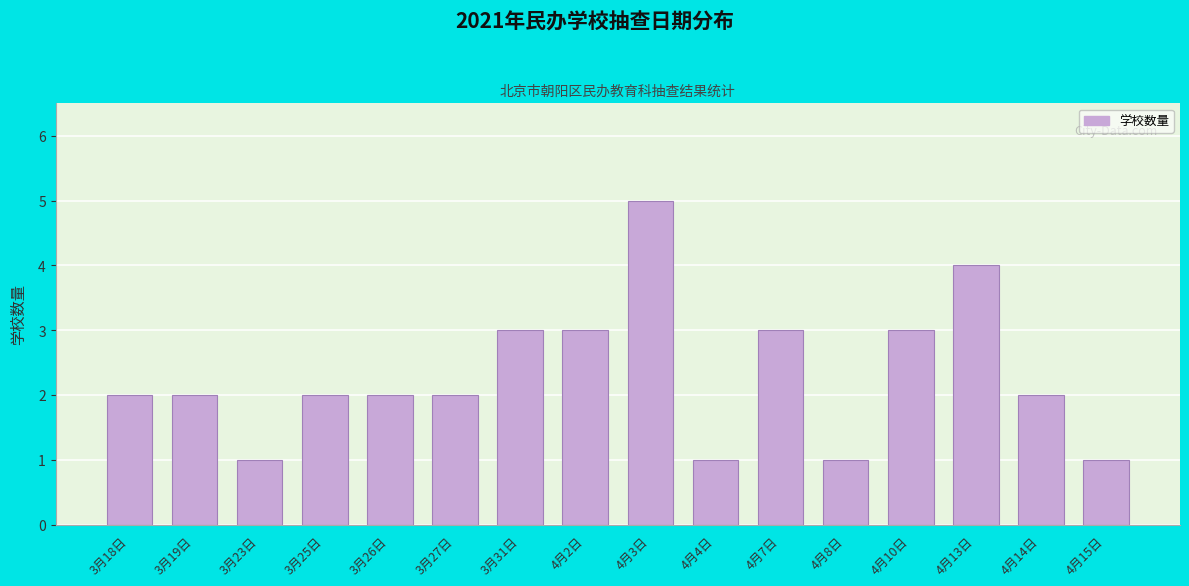

Reading right to left, list all the values displayed in this chart.

4月15日=1	4月14日=2	4月13日=4	4月10日=3	4月8日=1	4月7日=3	4月4日=1	4月3日=5	4月2日=3	3月31日=3	3月27日=2	3月26日=2	3月25日=2	3月23日=1	3月19日=2	3月18日=2